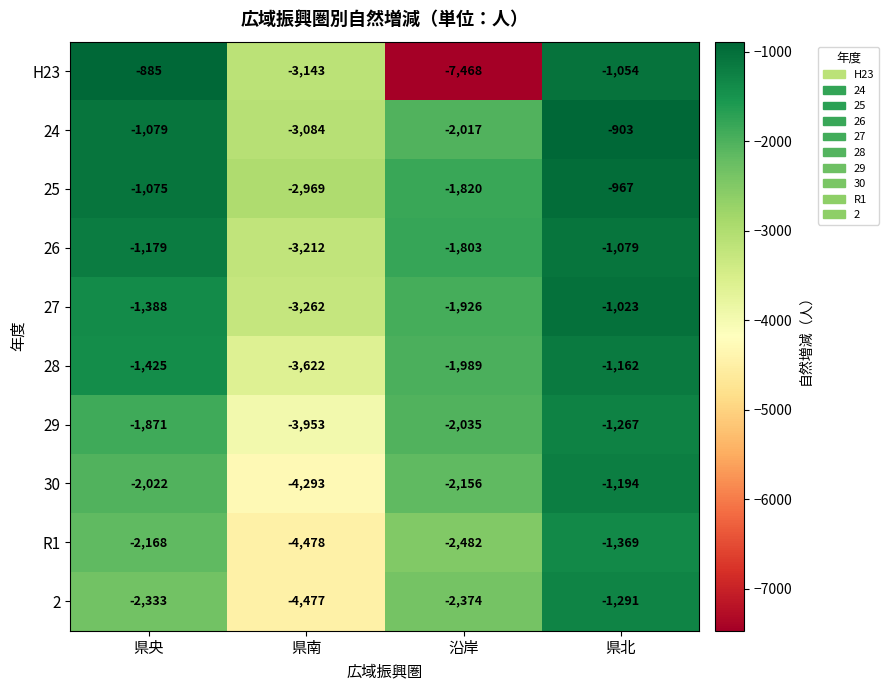

Which series has the largest range (max minus min)?

H23